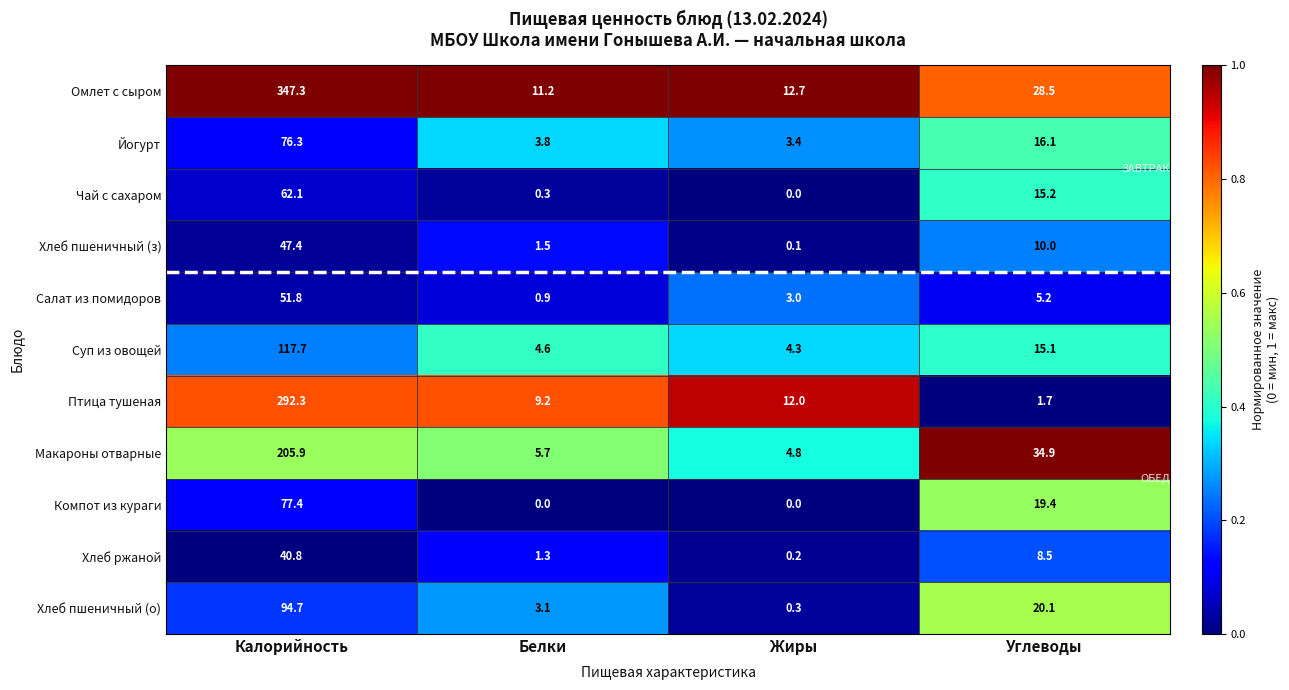

The Салат из помидоров series shows 0.9 at Белки. True or false?

True